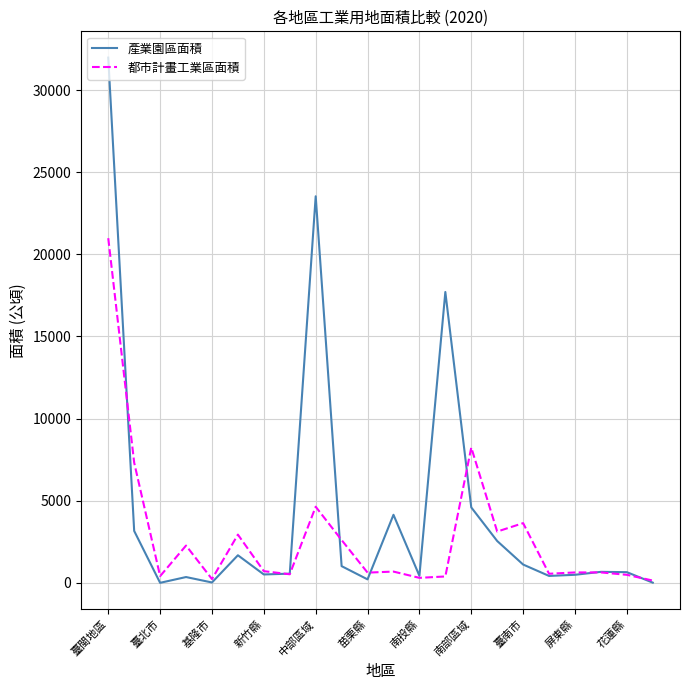

Does the chart have visible grid lines?

Yes